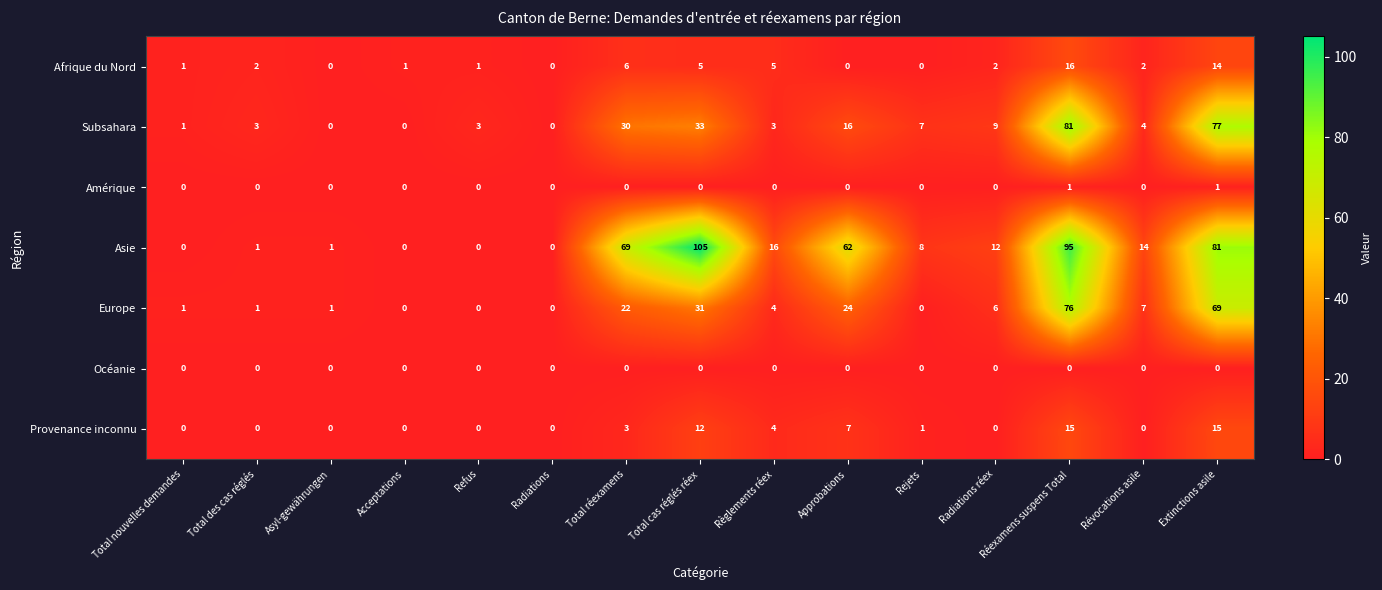

Which series has the largest range (max minus min)?

Asie